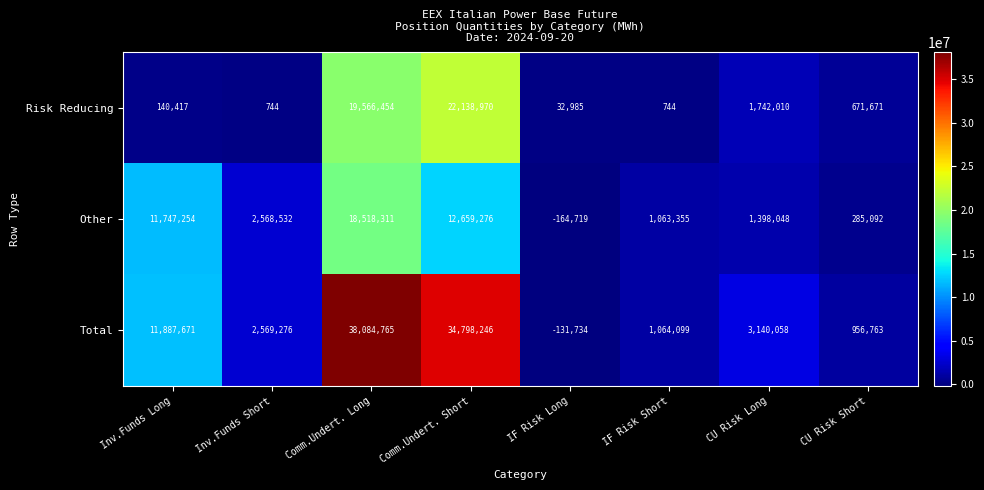

At which label does Other first exceed 2568532?

Inv.Funds Long